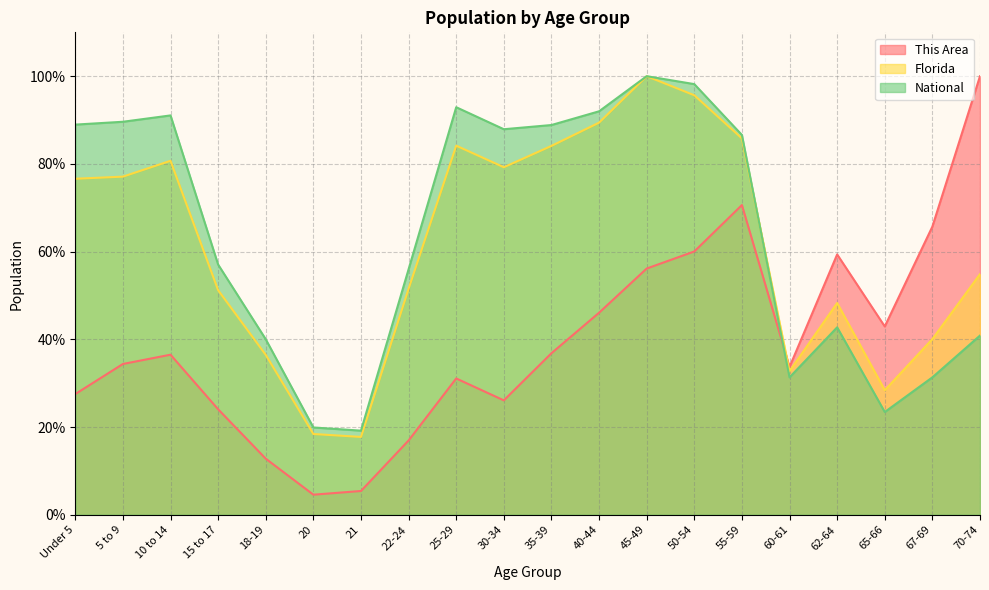

What is the average value of the This Area series?

0.4